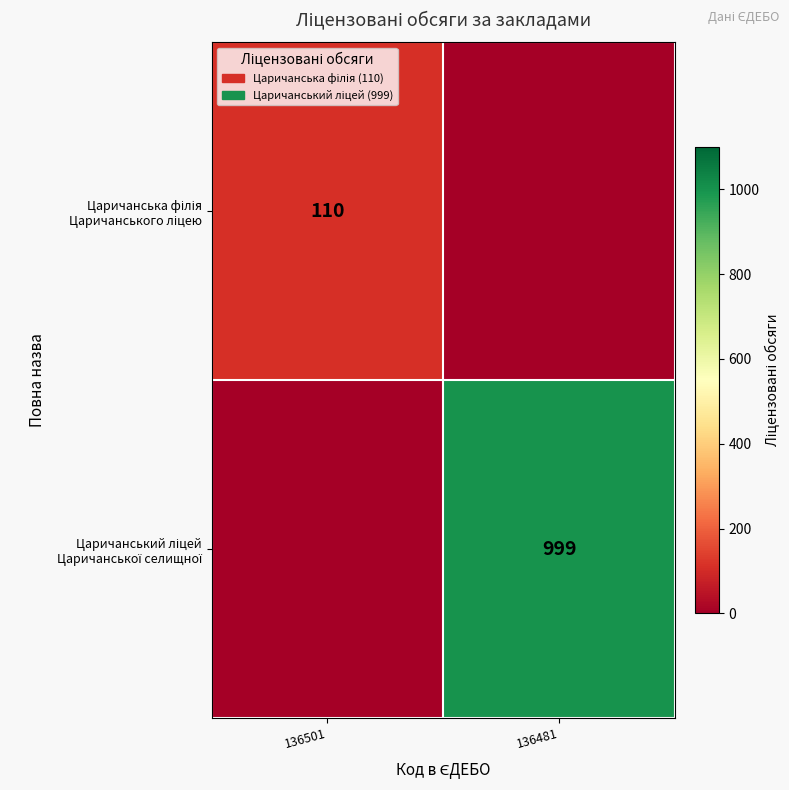

The value of Царичанська філія Царичанського ліцею at 136481 is 0. True or false?

True